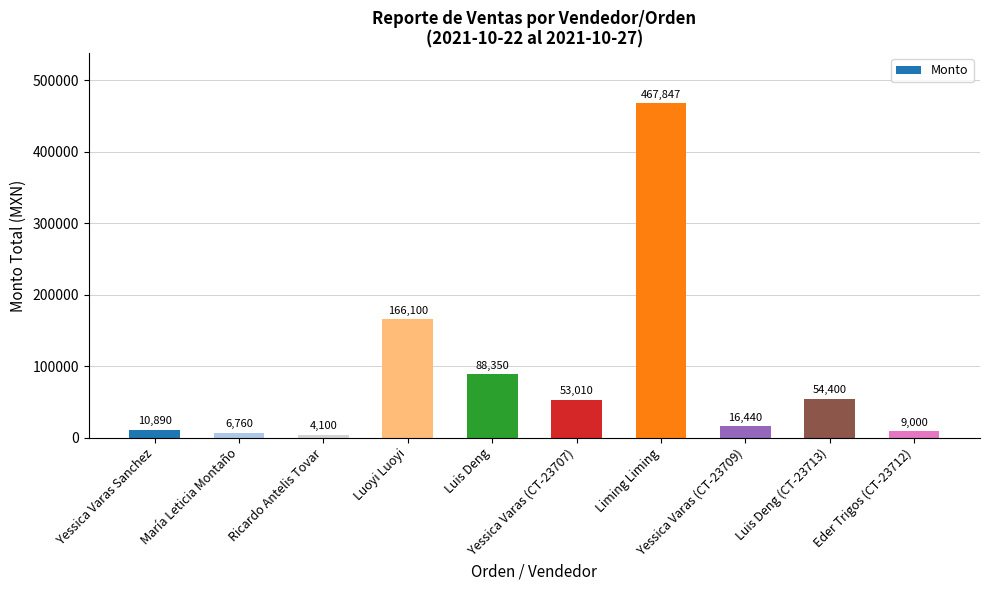

Reading right to left, list all the values displayed in this chart.

9000	54400	16440	467847	53010	88350	166100	4100	6760	10890